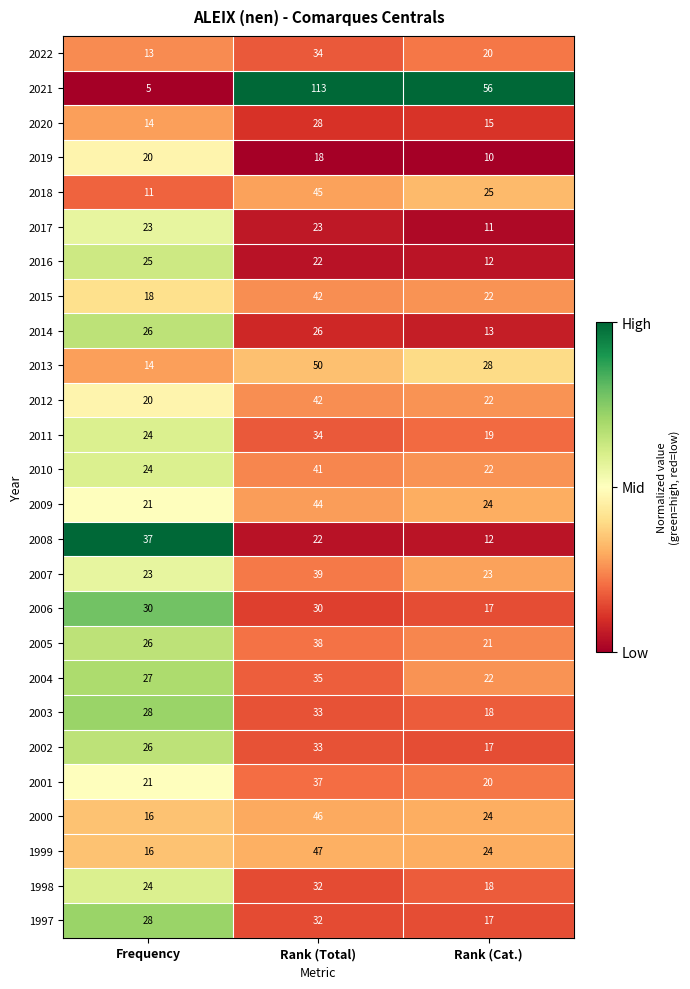

List the labels in order of 2009 value, smallest first.

Frequency, Rank (Cat.), Rank (Total)